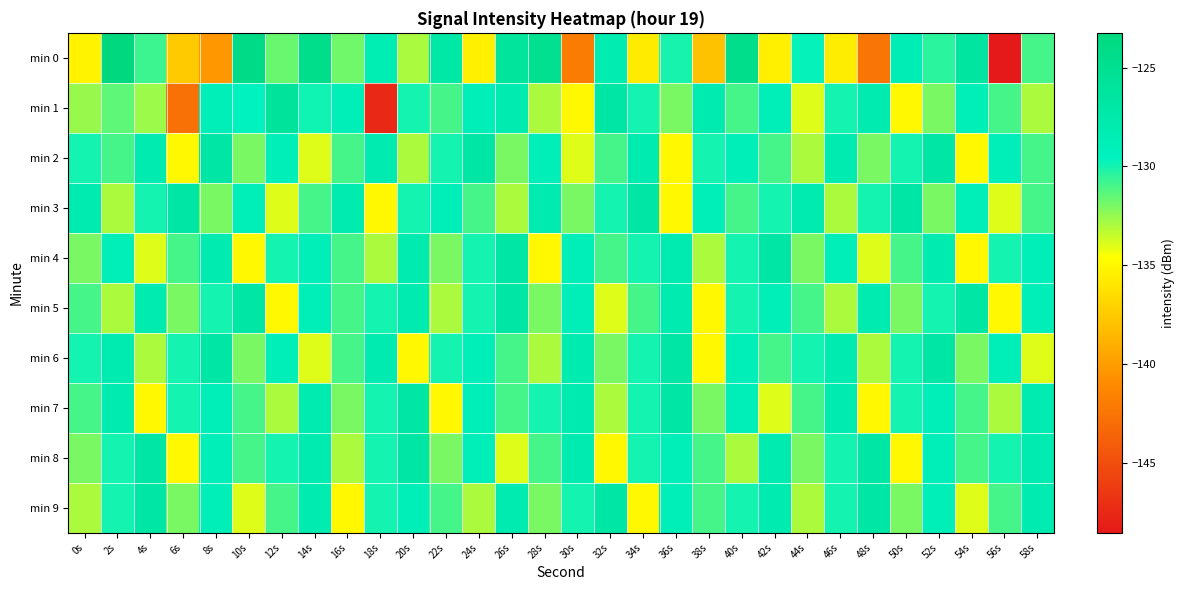

At which category is the sum across all series the highest?

52s